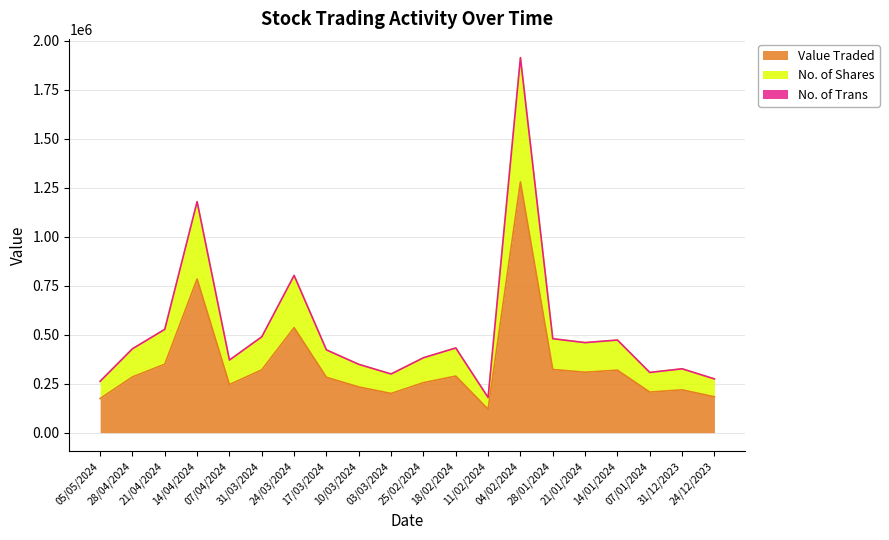

How many data points in Value Traded are less than 284491?

10